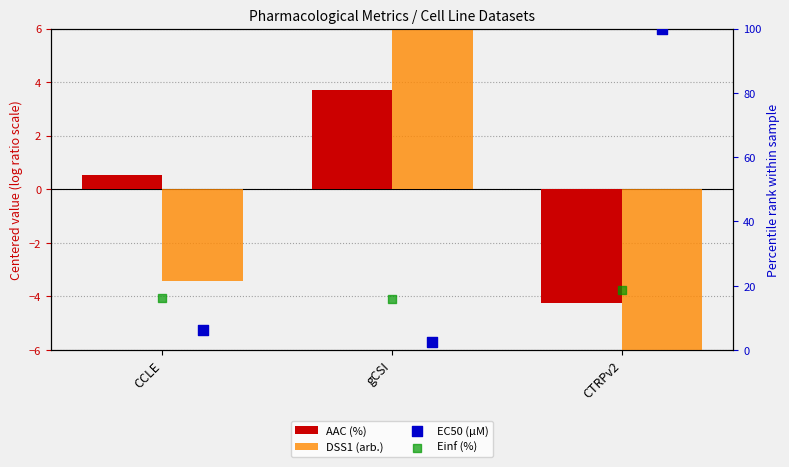

Which series has the largest total across all categories?

EC50 (µM)